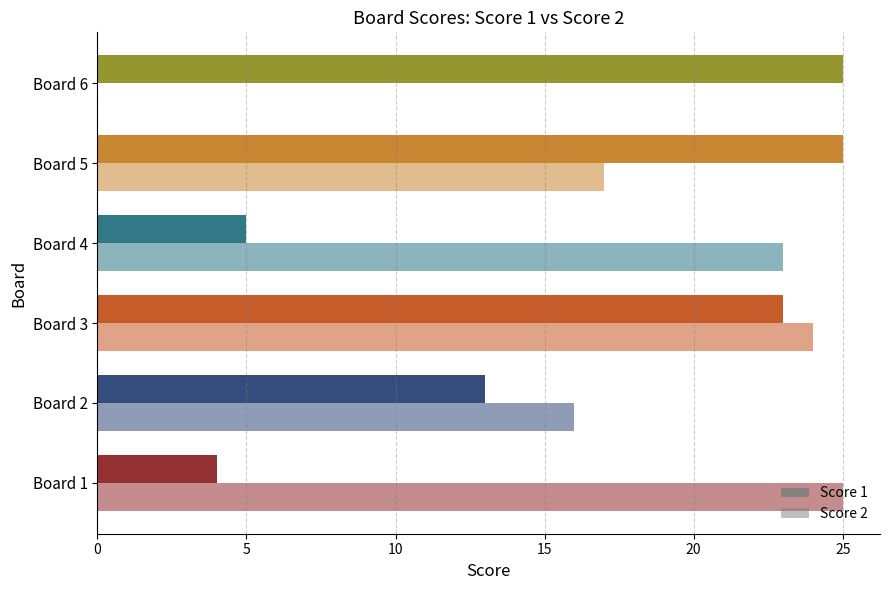

How many distinct data groups are displayed?

2